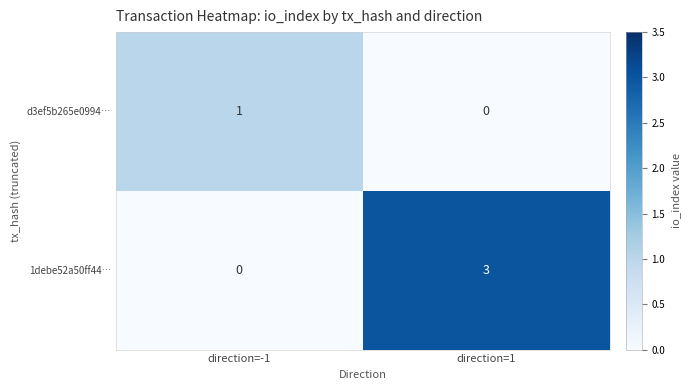

List the series in order of their overall mean, highest first.

1debe52a50ff44…, d3ef5b265e0994…